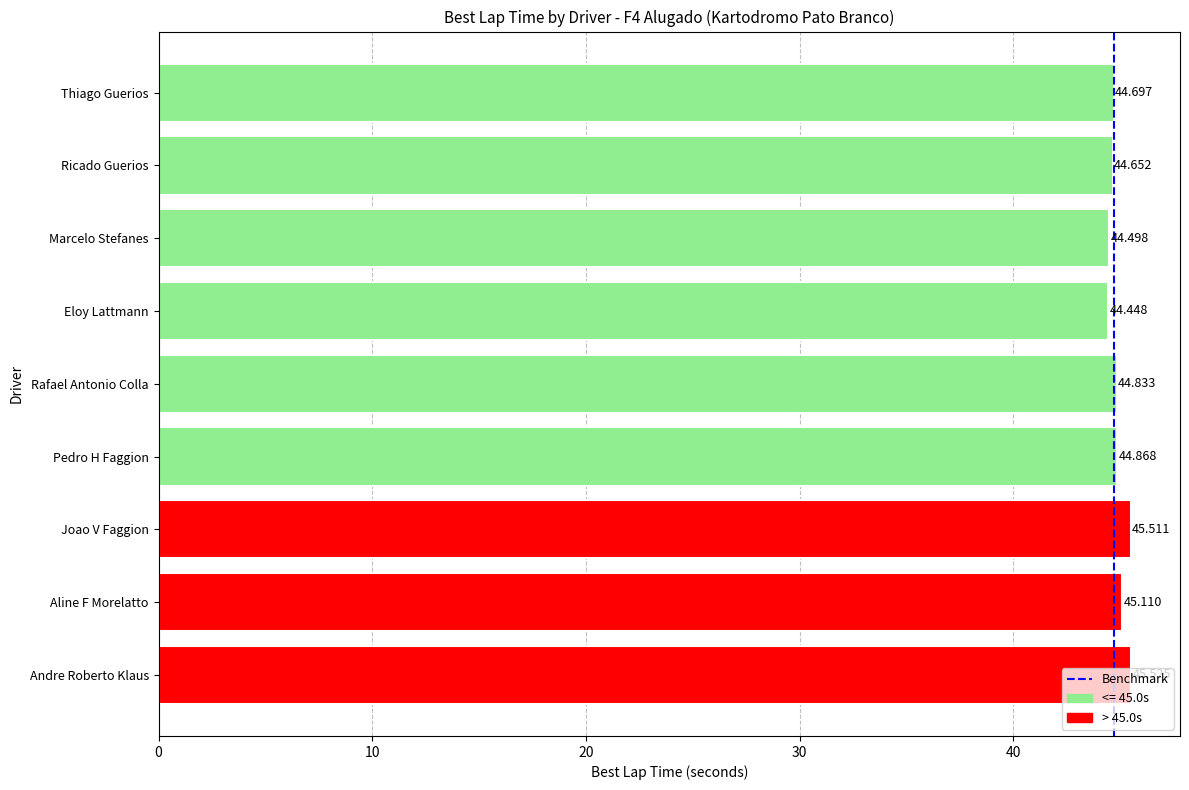

List the labels in order of value, smallest first.

Eloy Lattmann, Marcelo Stefanes, Ricado Guerios, Thiago Guerios, Rafael Antonio Colla, Pedro H Faggion, Aline F Morelatto, Joao V Faggion, Andre Roberto Klaus